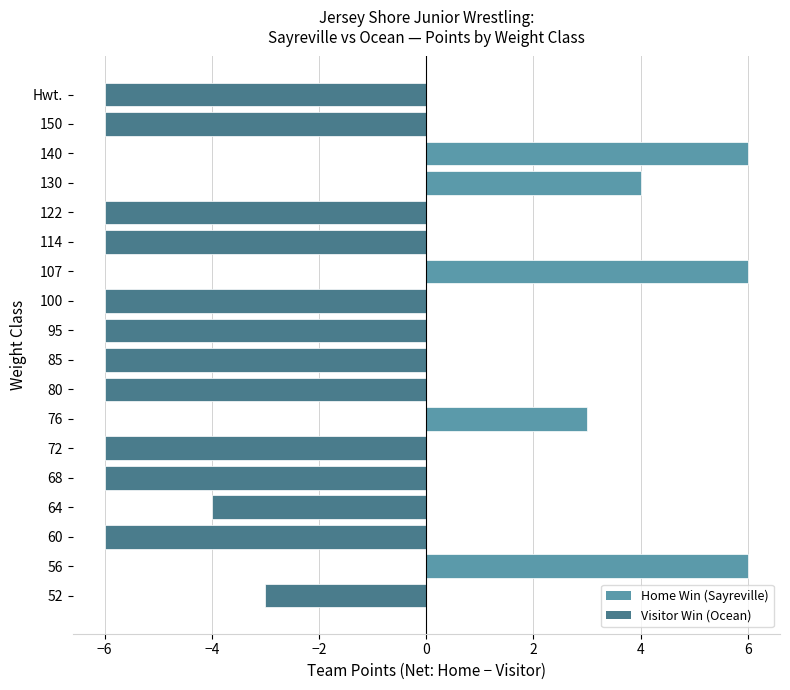

How many bars are there in total?

18